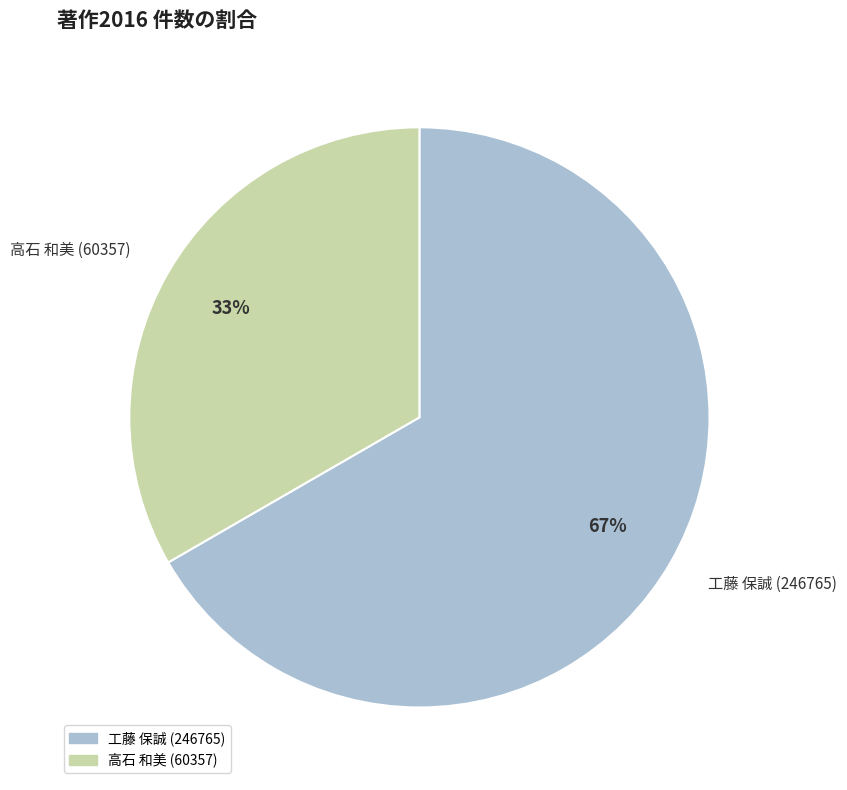

Does any single category account for the majority?

Yes